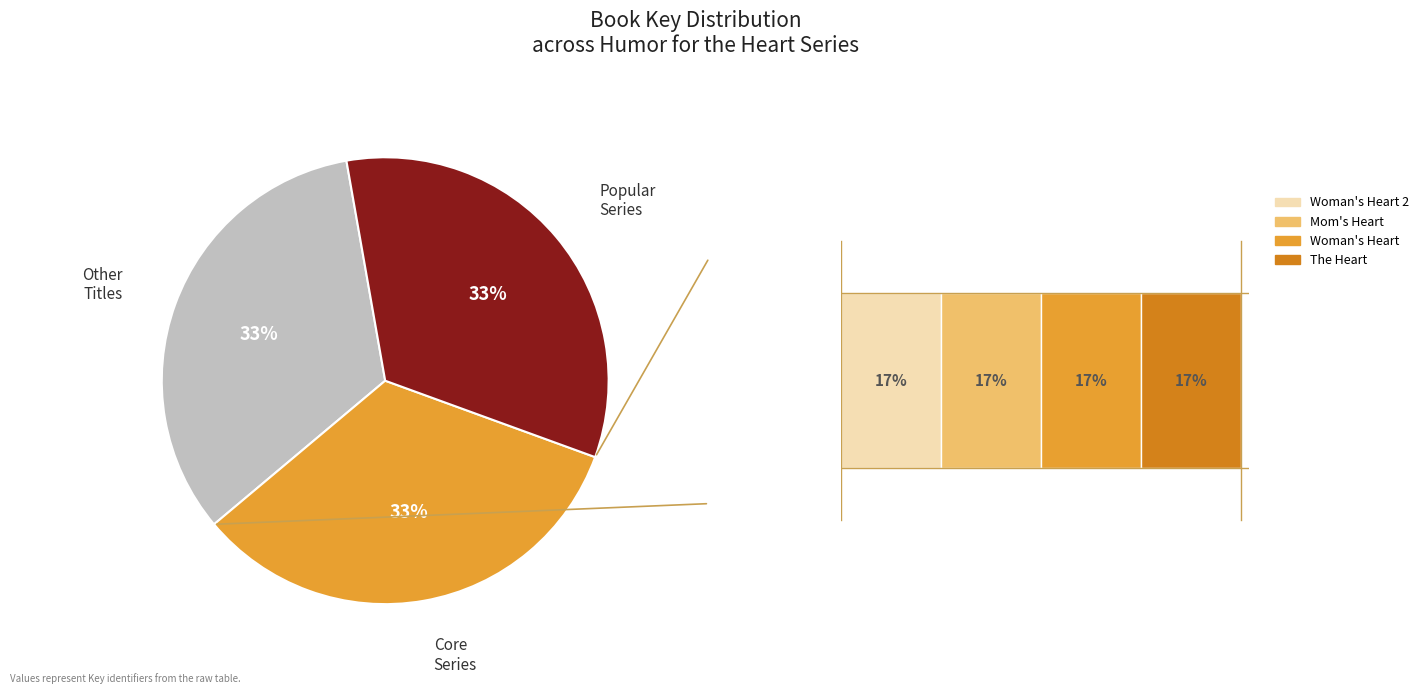

What is the ratio of the value at Humor for a Woman's Heart to the value at Humor for the Heart?

1.0